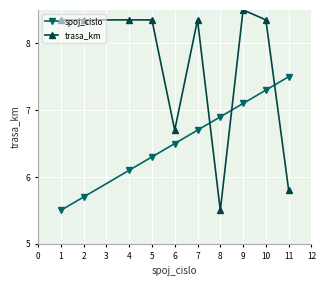

True or false: trasa_km and spoj_cislo intersect in this chart.

True